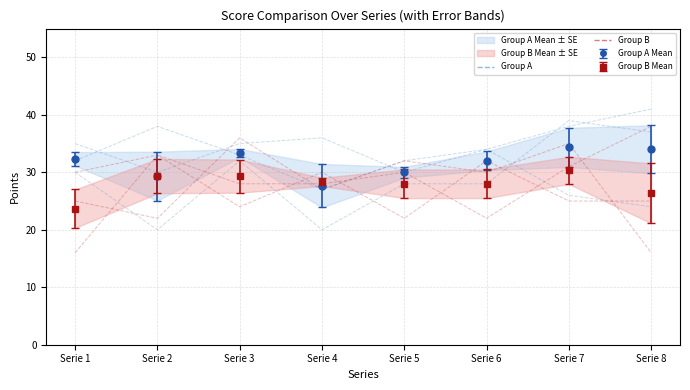

True or false: 1.FC Beglau and Suraz intersect in this chart.

True